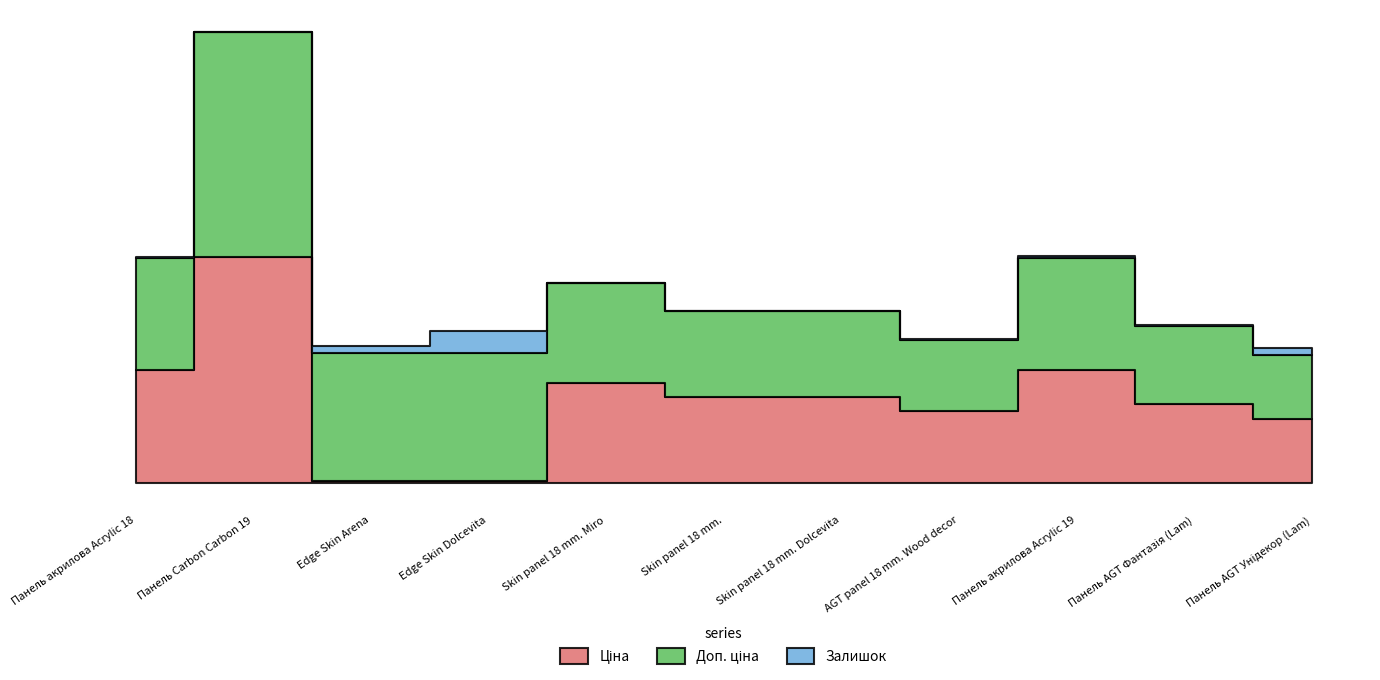

What is the maximum value for Ціна?

19964.2